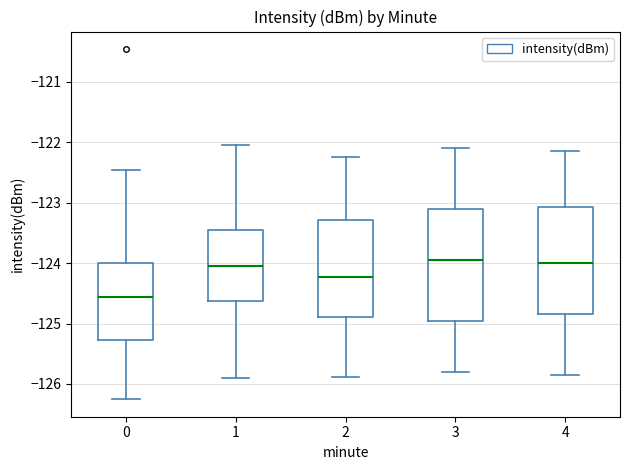

Reading left to right, read every box against the y-axis: the position of its median line, the range the box covers, and the ends of its whiskers. The values are not printed on the chart, so give them approximately, as read against the axis.

0: median -124.6, box -125.3 to -124.0, whiskers -126.3 to -122.5
1: median -124.1, box -124.6 to -123.5, whiskers -125.9 to -122.0
2: median -124.2, box -124.9 to -123.3, whiskers -125.9 to -122.2
3: median -123.9, box -124.9 to -123.1, whiskers -125.8 to -122.1
4: median -124.0, box -124.8 to -123.1, whiskers -125.8 to -122.1